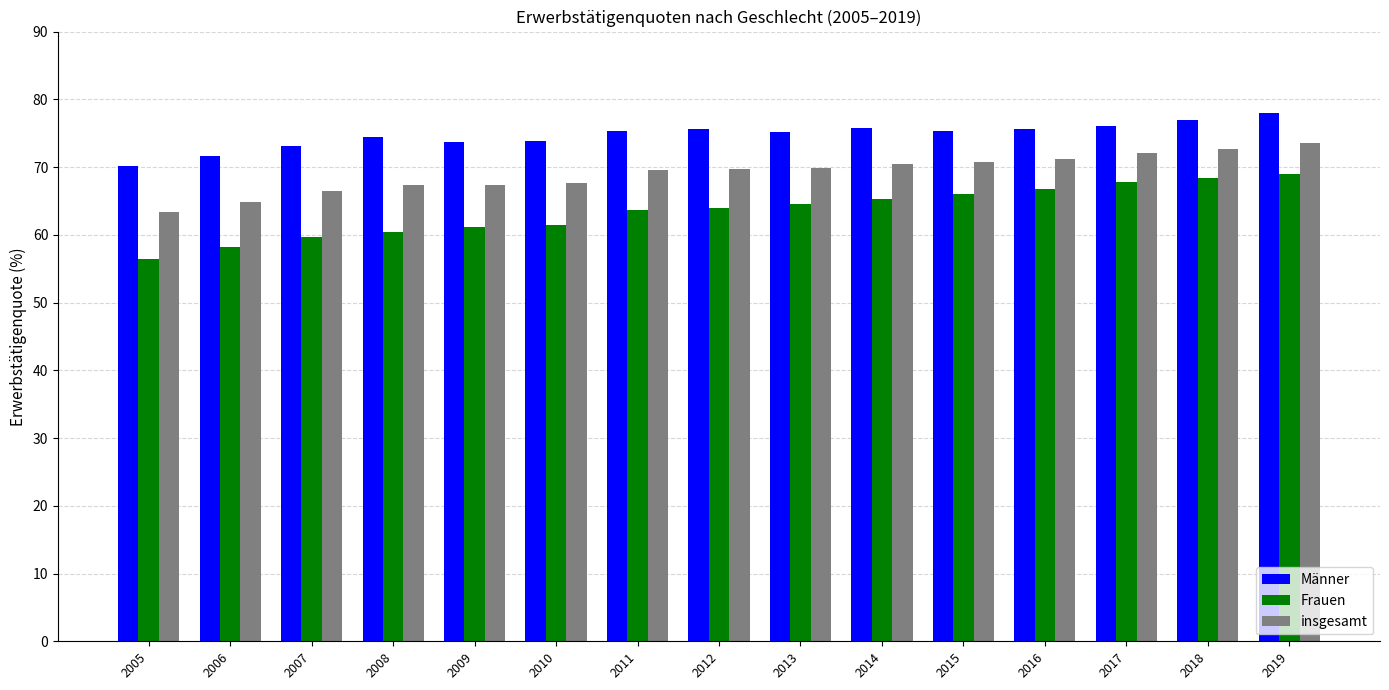

Which label corresponds to the smallest value in the chart?

2005